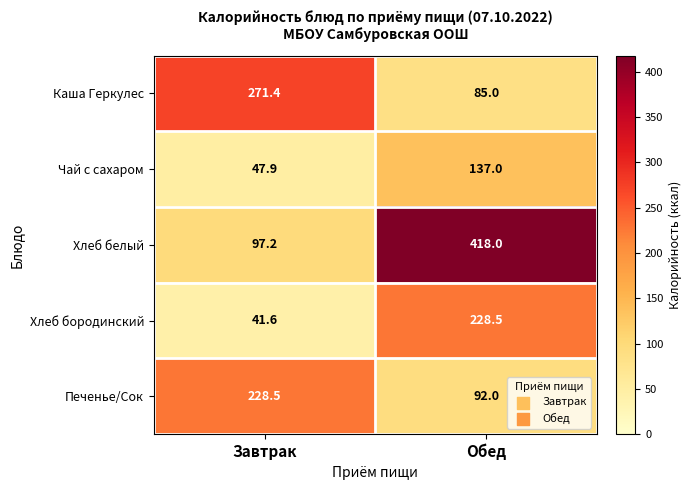

The value of Чай с сахаром at Обед is 137.0. True or false?

True